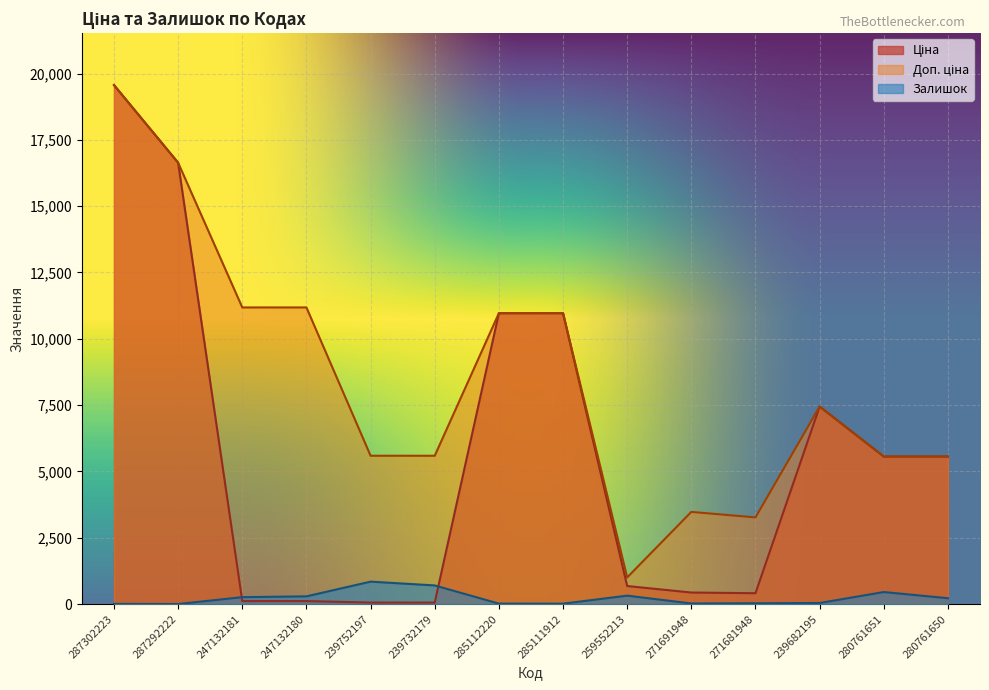

What is the value of the Доп. ціна point at the 1st from the left?

19564.9